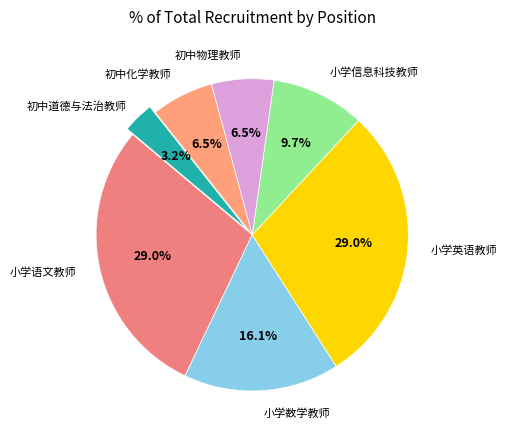

Count the number of slices in the pie.

7